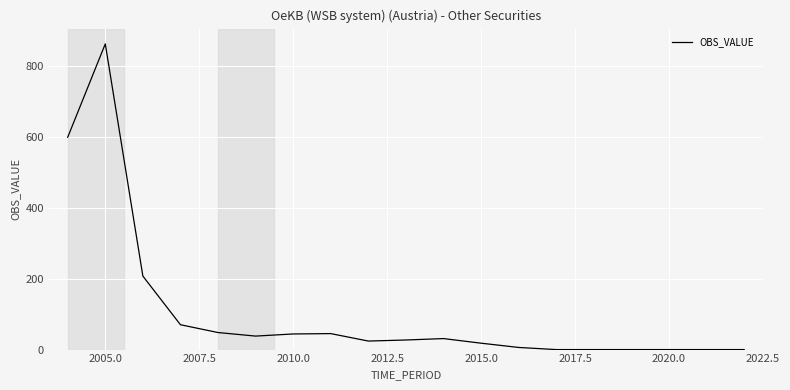

What is the difference between the maximum and minimum values?

861